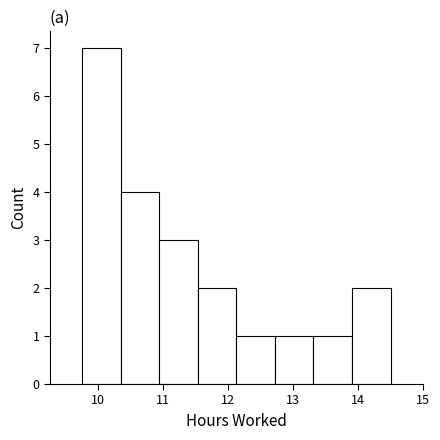

Over which range of the x-axis is the bar tallest?

9.8 to 10.4